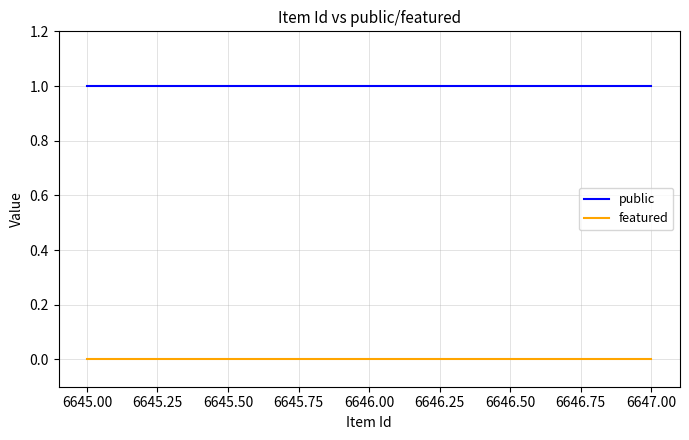

What is the sum of all public values?

3